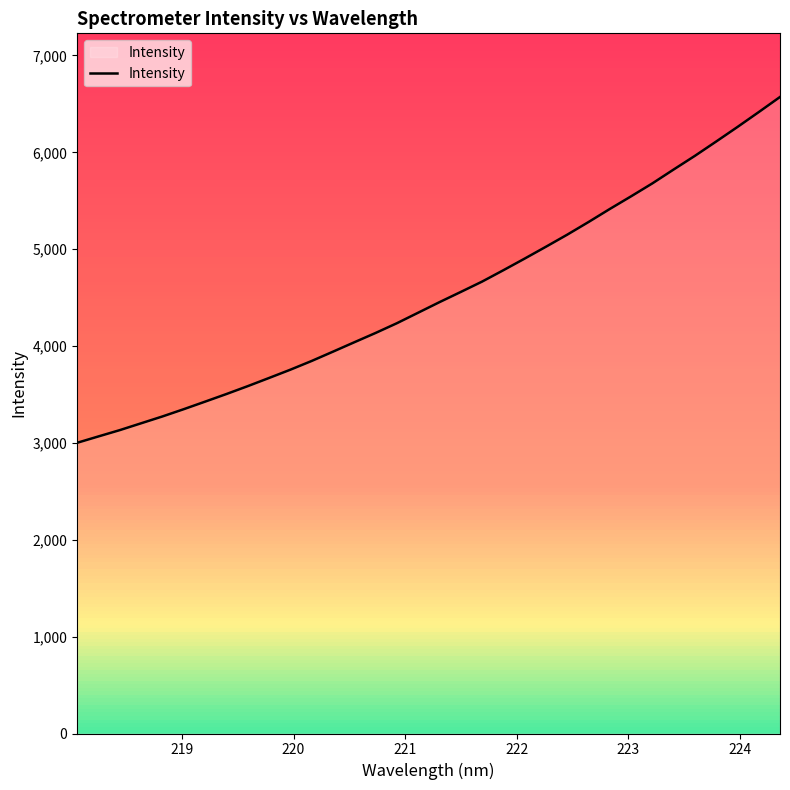

What is the maximum value shown in the chart?

6571.2